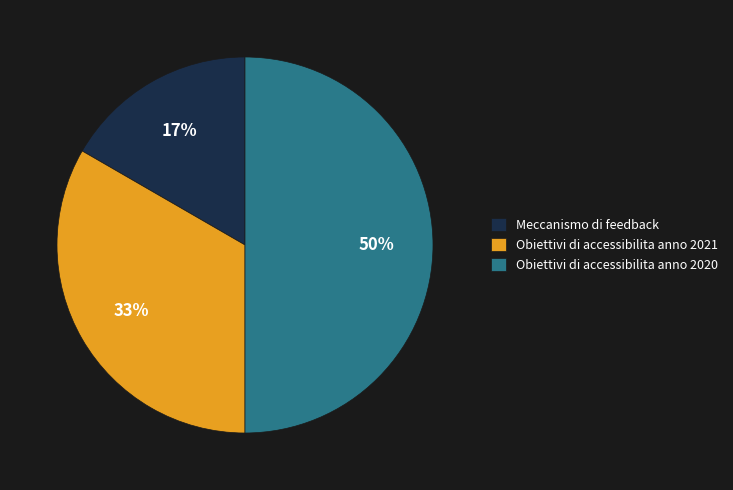

Is Obiettivi di accessibilita anno 2021 the majority of the pie?

No